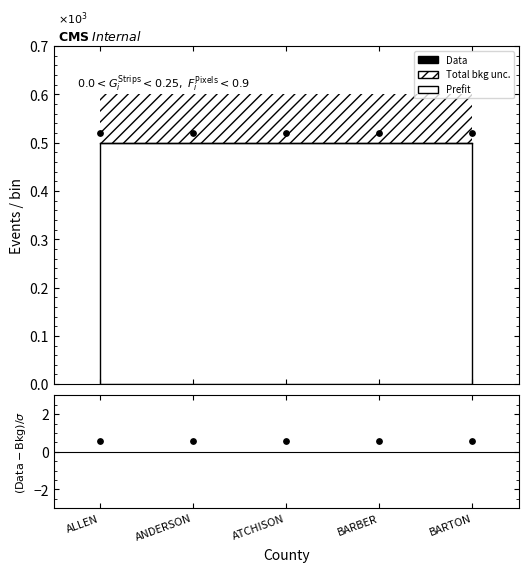

At how many categories does at least one series exceed 0?

5